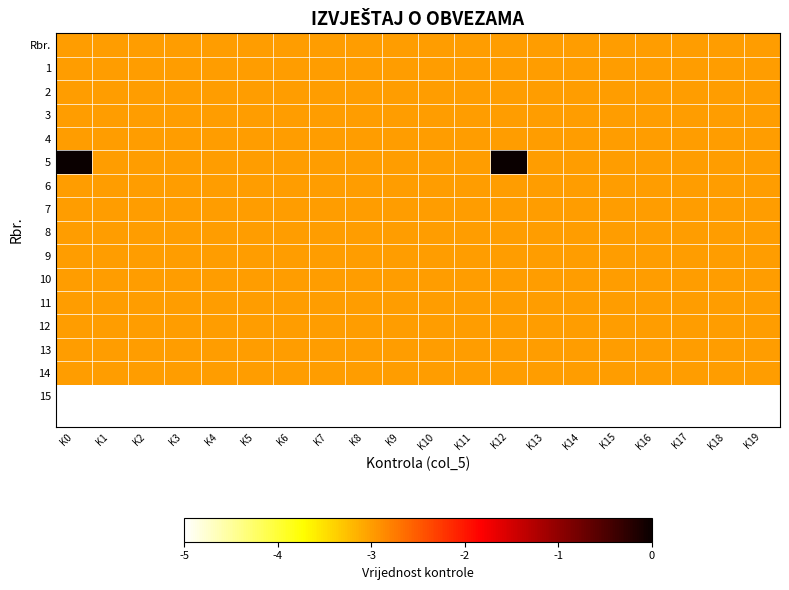

Reading right to left, extract all data points from this chart.

Rbr.: K19=-3	K18=-3	K17=-3	K16=-3	K15=-3	K14=-3	K13=-3	K12=-3	K11=-3	K10=-3	K9=-3	K8=-3	K7=-3	K6=-3	K5=-3	K4=-3	K3=-3	K2=-3	K1=-3	K0=-3
1: K19=-3	K18=-3	K17=-3	K16=-3	K15=-3	K14=-3	K13=-3	K12=-3	K11=-3	K10=-3	K9=-3	K8=-3	K7=-3	K6=-3	K5=-3	K4=-3	K3=-3	K2=-3	K1=-3	K0=-3
2: K19=-3	K18=-3	K17=-3	K16=-3	K15=-3	K14=-3	K13=-3	K12=-3	K11=-3	K10=-3	K9=-3	K8=-3	K7=-3	K6=-3	K5=-3	K4=-3	K3=-3	K2=-3	K1=-3	K0=-3
3: K19=-3	K18=-3	K17=-3	K16=-3	K15=-3	K14=-3	K13=-3	K12=-3	K11=-3	K10=-3	K9=-3	K8=-3	K7=-3	K6=-3	K5=-3	K4=-3	K3=-3	K2=-3	K1=-3	K0=-3
4: K19=-3	K18=-3	K17=-3	K16=-3	K15=-3	K14=-3	K13=-3	K12=-3	K11=-3	K10=-3	K9=-3	K8=-3	K7=-3	K6=-3	K5=-3	K4=-3	K3=-3	K2=-3	K1=-3	K0=-3
5: K19=-3	K18=-3	K17=-3	K16=-3	K15=-3	K14=-3	K13=-3	K12=0	K11=-3	K10=-3	K9=-3	K8=-3	K7=-3	K6=-3	K5=-3	K4=-3	K3=-3	K2=-3	K1=-3	K0=0
6: K19=-3	K18=-3	K17=-3	K16=-3	K15=-3	K14=-3	K13=-3	K12=-3	K11=-3	K10=-3	K9=-3	K8=-3	K7=-3	K6=-3	K5=-3	K4=-3	K3=-3	K2=-3	K1=-3	K0=-3
7: K19=-3	K18=-3	K17=-3	K16=-3	K15=-3	K14=-3	K13=-3	K12=-3	K11=-3	K10=-3	K9=-3	K8=-3	K7=-3	K6=-3	K5=-3	K4=-3	K3=-3	K2=-3	K1=-3	K0=-3
8: K19=-3	K18=-3	K17=-3	K16=-3	K15=-3	K14=-3	K13=-3	K12=-3	K11=-3	K10=-3	K9=-3	K8=-3	K7=-3	K6=-3	K5=-3	K4=-3	K3=-3	K2=-3	K1=-3	K0=-3
9: K19=-3	K18=-3	K17=-3	K16=-3	K15=-3	K14=-3	K13=-3	K12=-3	K11=-3	K10=-3	K9=-3	K8=-3	K7=-3	K6=-3	K5=-3	K4=-3	K3=-3	K2=-3	K1=-3	K0=-3
10: K19=-3	K18=-3	K17=-3	K16=-3	K15=-3	K14=-3	K13=-3	K12=-3	K11=-3	K10=-3	K9=-3	K8=-3	K7=-3	K6=-3	K5=-3	K4=-3	K3=-3	K2=-3	K1=-3	K0=-3
11: K19=-3	K18=-3	K17=-3	K16=-3	K15=-3	K14=-3	K13=-3	K12=-3	K11=-3	K10=-3	K9=-3	K8=-3	K7=-3	K6=-3	K5=-3	K4=-3	K3=-3	K2=-3	K1=-3	K0=-3
12: K19=-3	K18=-3	K17=-3	K16=-3	K15=-3	K14=-3	K13=-3	K12=-3	K11=-3	K10=-3	K9=-3	K8=-3	K7=-3	K6=-3	K5=-3	K4=-3	K3=-3	K2=-3	K1=-3	K0=-3
13: K19=-3	K18=-3	K17=-3	K16=-3	K15=-3	K14=-3	K13=-3	K12=-3	K11=-3	K10=-3	K9=-3	K8=-3	K7=-3	K6=-3	K5=-3	K4=-3	K3=-3	K2=-3	K1=-3	K0=-3
14: K19=-3	K18=-3	K17=-3	K16=-3	K15=-3	K14=-3	K13=-3	K12=-3	K11=-3	K10=-3	K9=-3	K8=-3	K7=-3	K6=-3	K5=-3	K4=-3	K3=-3	K2=-3	K1=-3	K0=-3